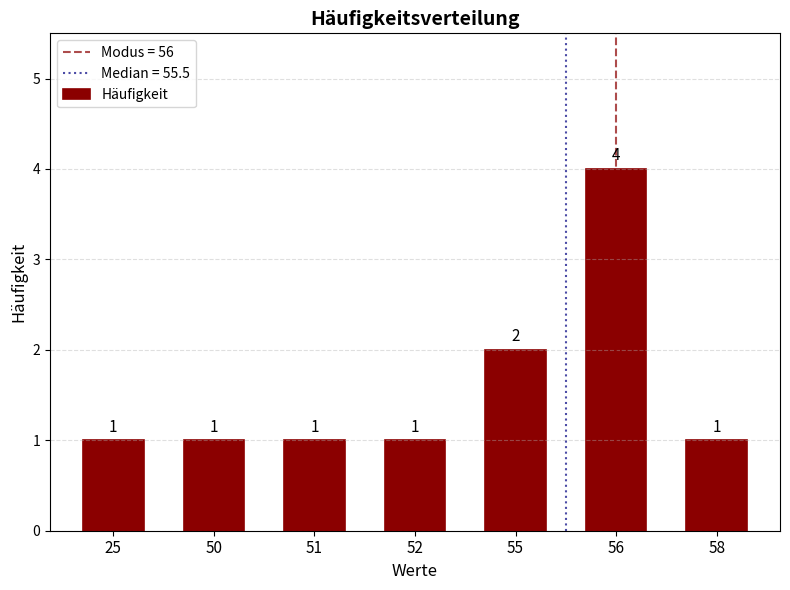

At which label is the value closest to 2?

55